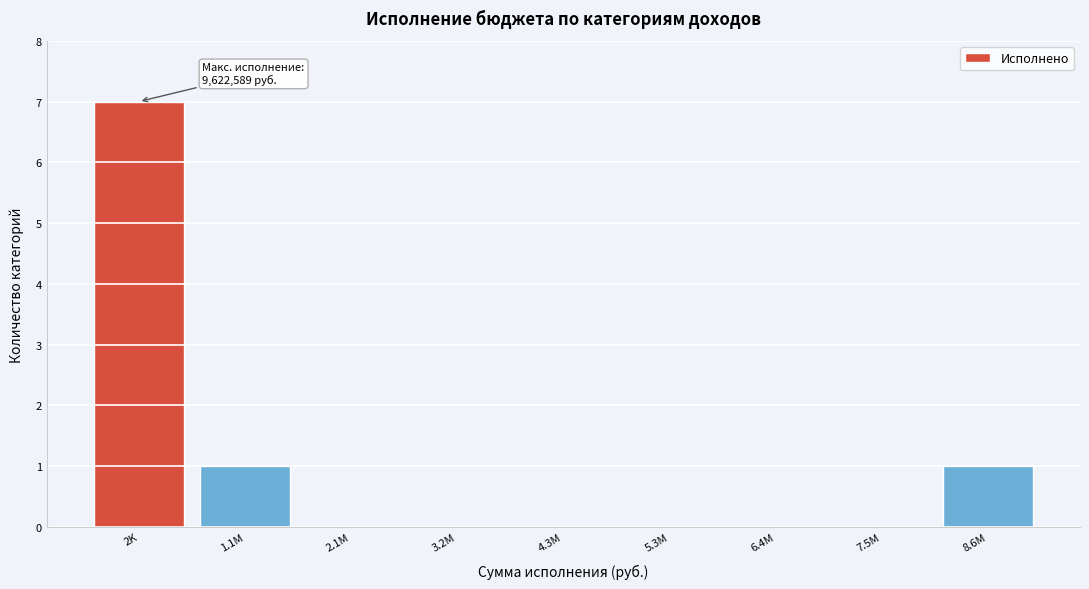

Reading left to right, what are all the values shown in this chart?

2K=7	1.1M=1	2.1M=0	3.2M=0	4.3M=0	5.3M=0	6.4M=0	7.5M=0	8.6M=1